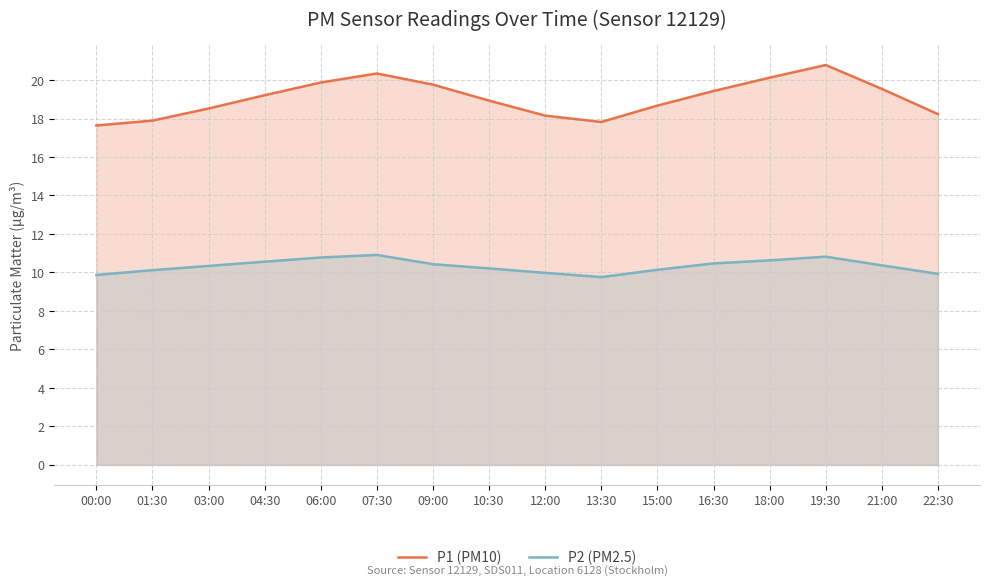

True or false: P2 (PM2.5) has a value of 18.1 at 01:30.

False